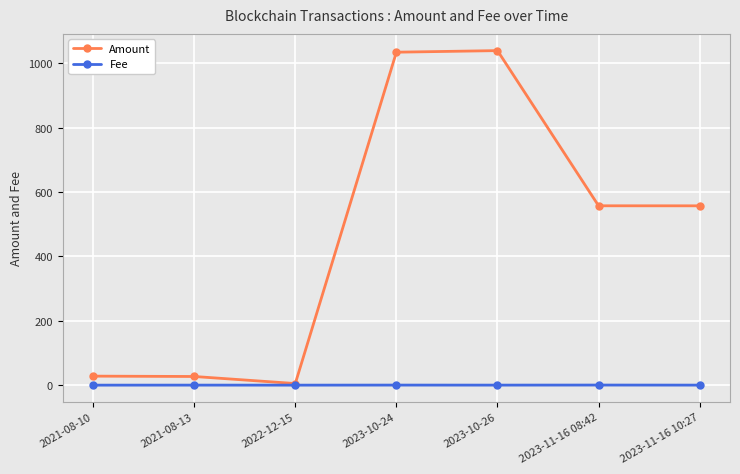

What is the maximum value shown in the chart?

1038.9